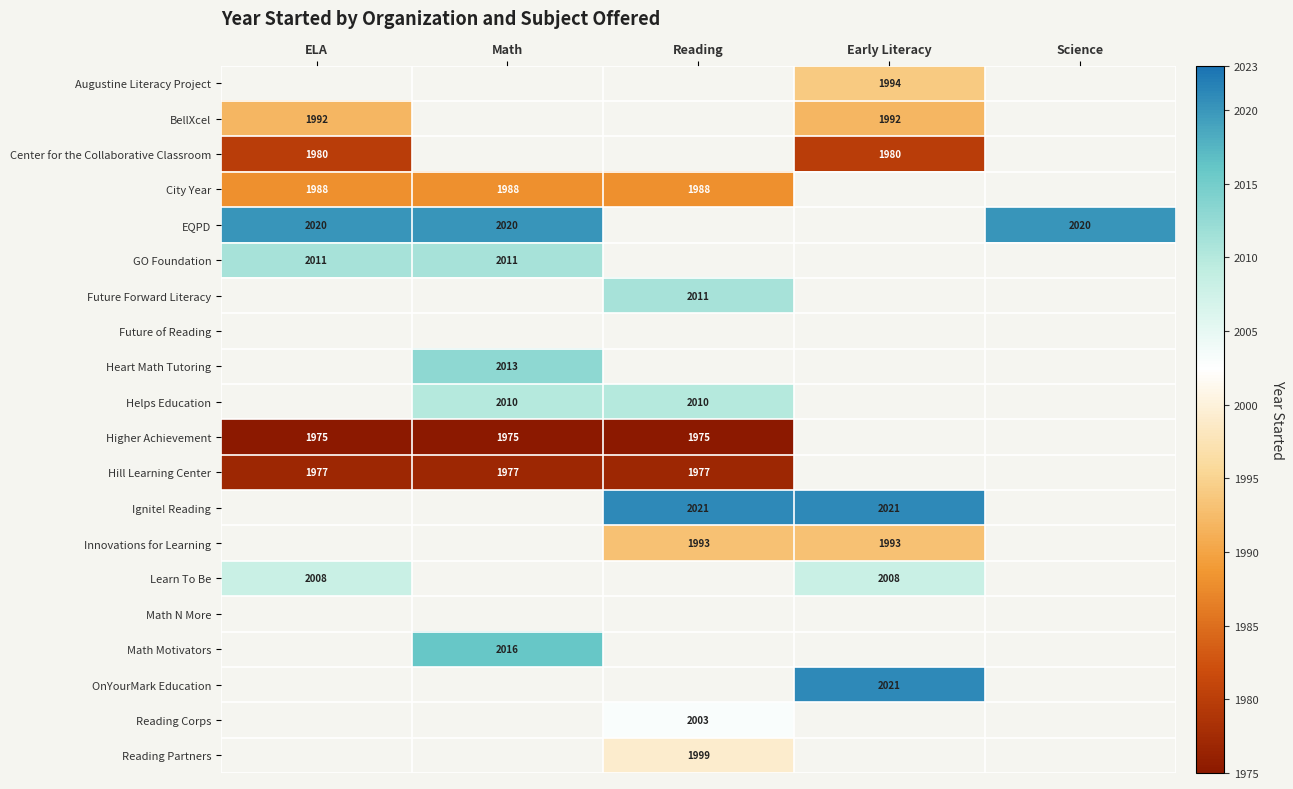

Which category has the highest value across all series?

Reading